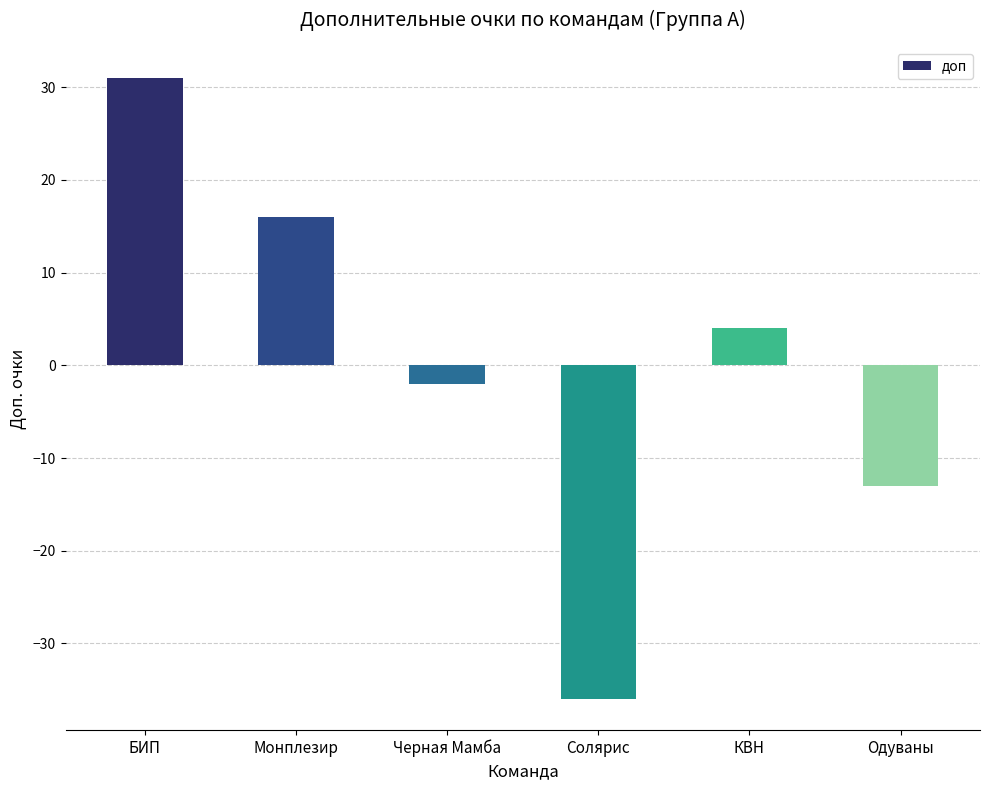

Rank the categories by value from highest to lowest.

БИП, Монплезир, КВН, Черная Мамба, Одуваны, Солярис